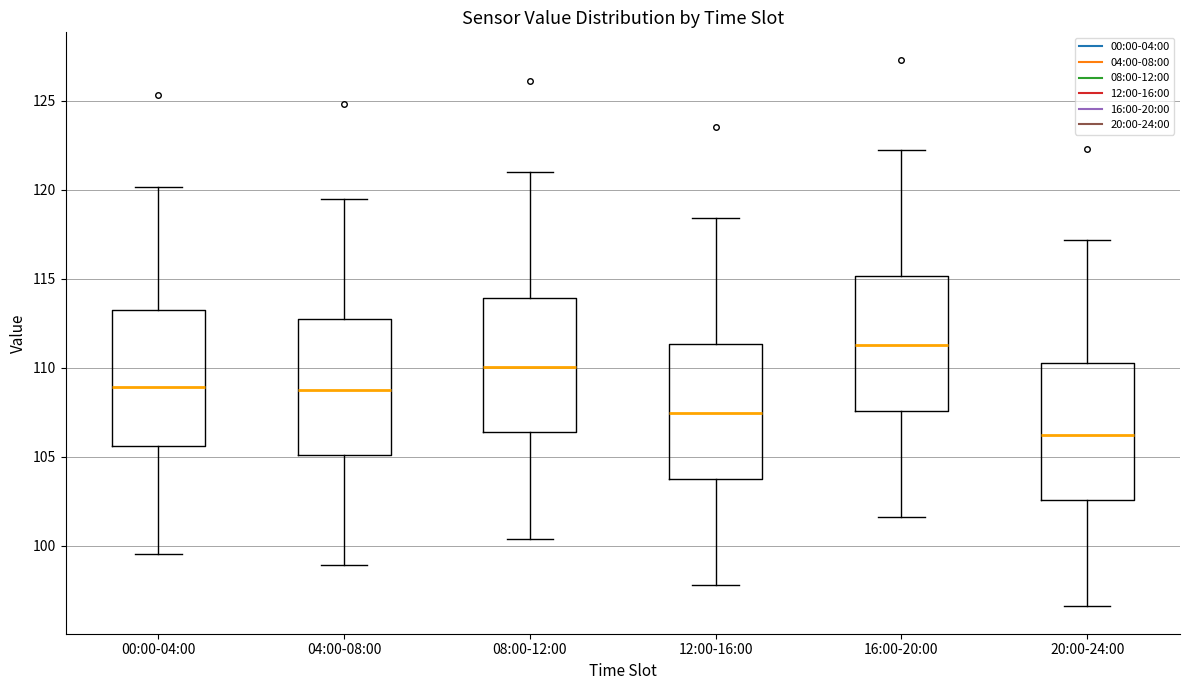

Where is the lower edge of the box for 08:00-12:00 on the y-axis? The values are not printed on the chart, so give them approximately, as read against the axis.

106.5